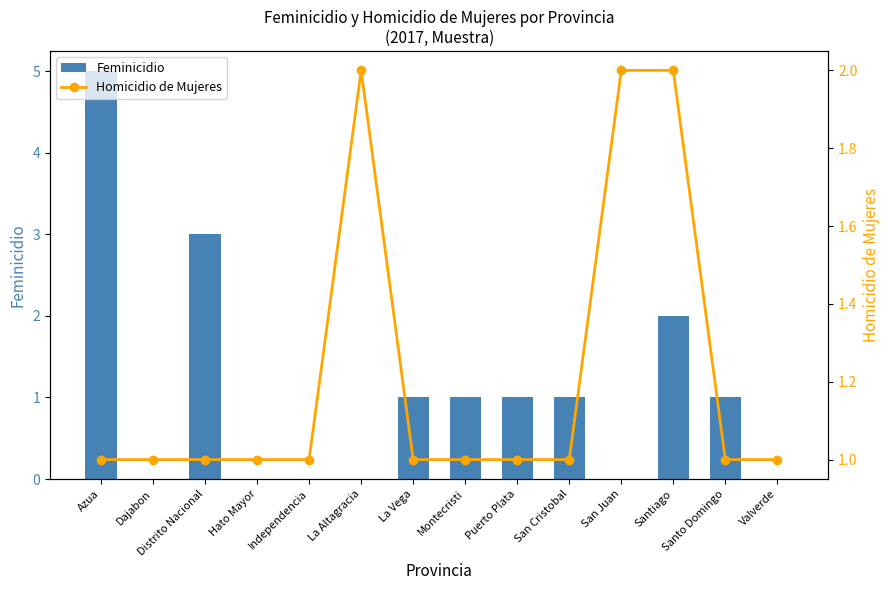

What is the sum of the Feminicidio values at Santo Domingo and Azua?

6